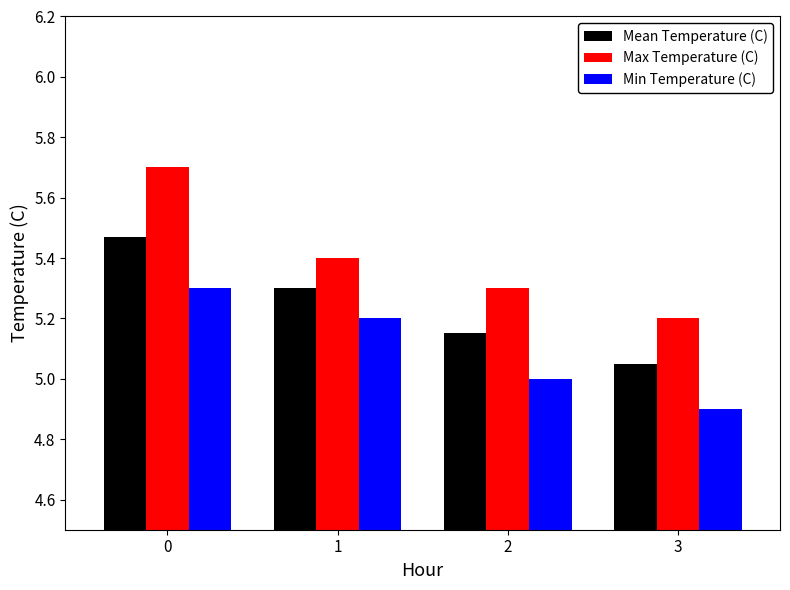

Rank the series at 3 from lowest to highest value.

Min Temperature (C), Mean Temperature (C), Max Temperature (C)